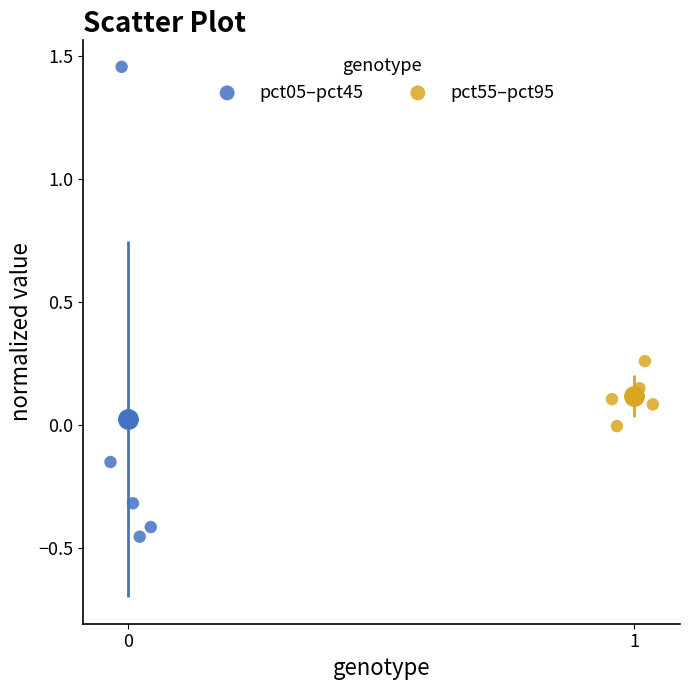

Which series has the widest spread of Y values?

pct05–pct45